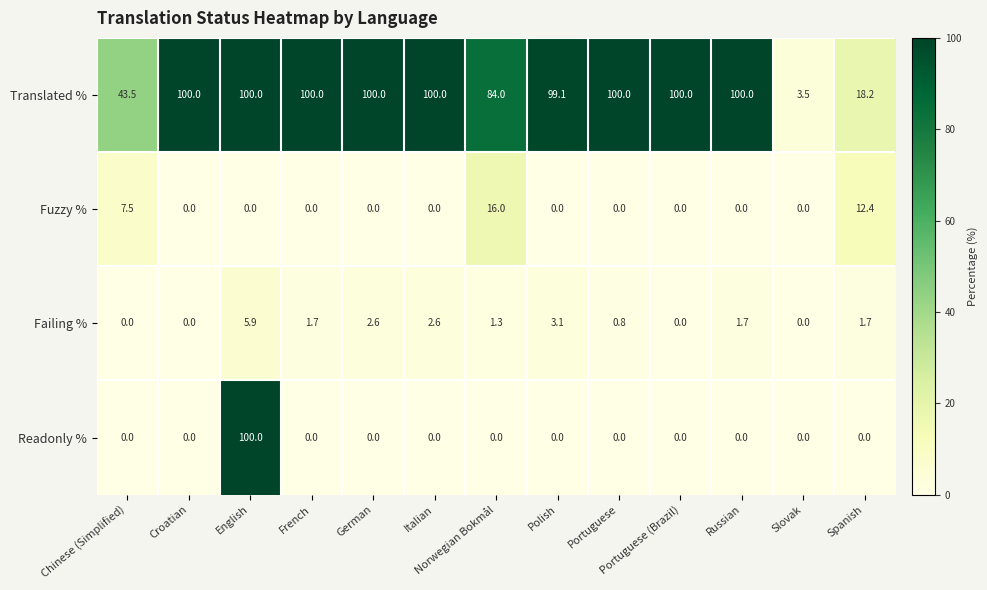

At which label is Fuzzy % closest to 8?

Chinese (Simplified)